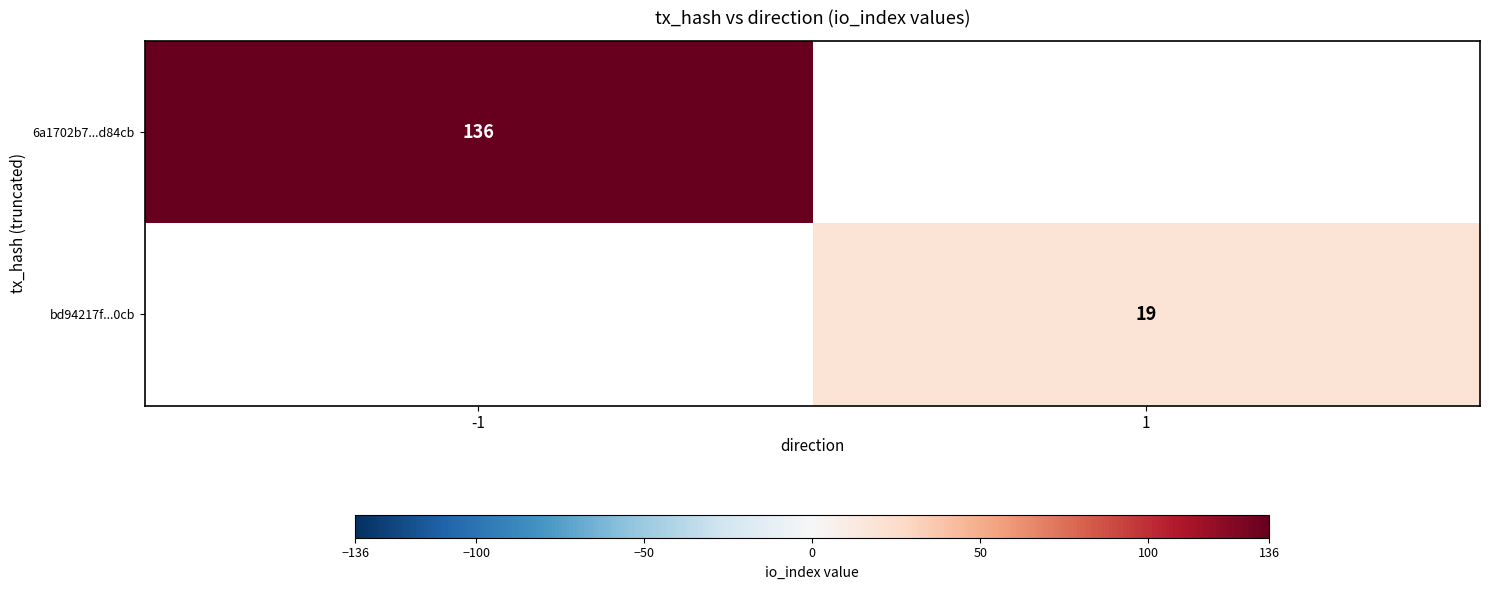

True or false: bd94217f...0cb has a value of 9 at 1.

False